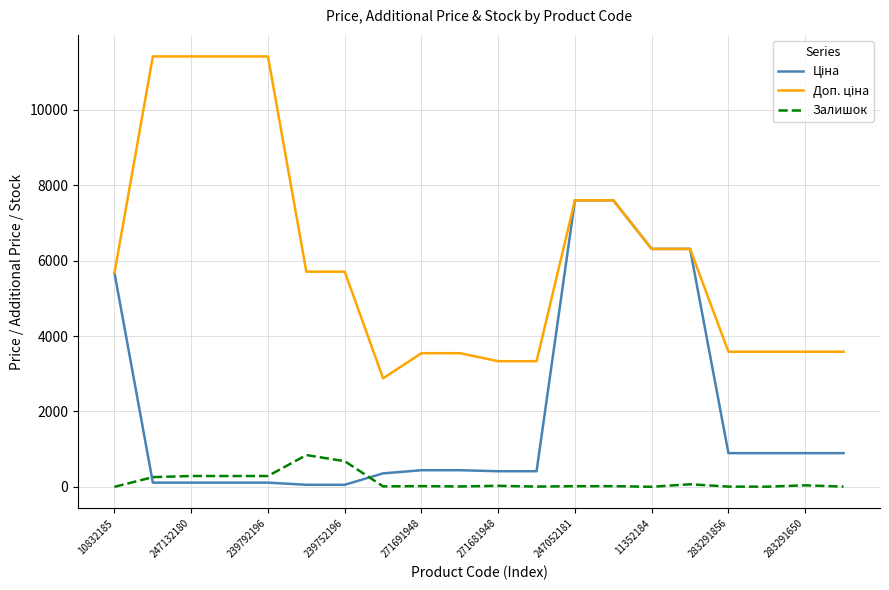

Does the chart display data point markers on the line(s)?

No